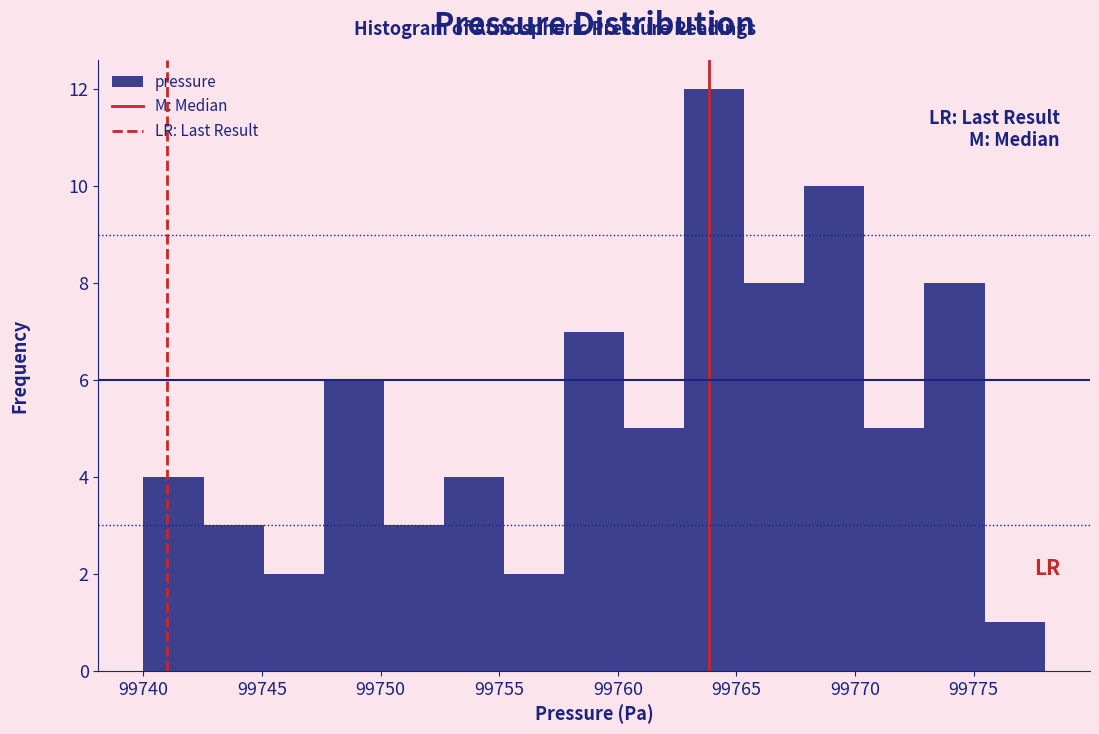

Which range on the x-axis has the tallest bar?

99763.0 to 99765.5